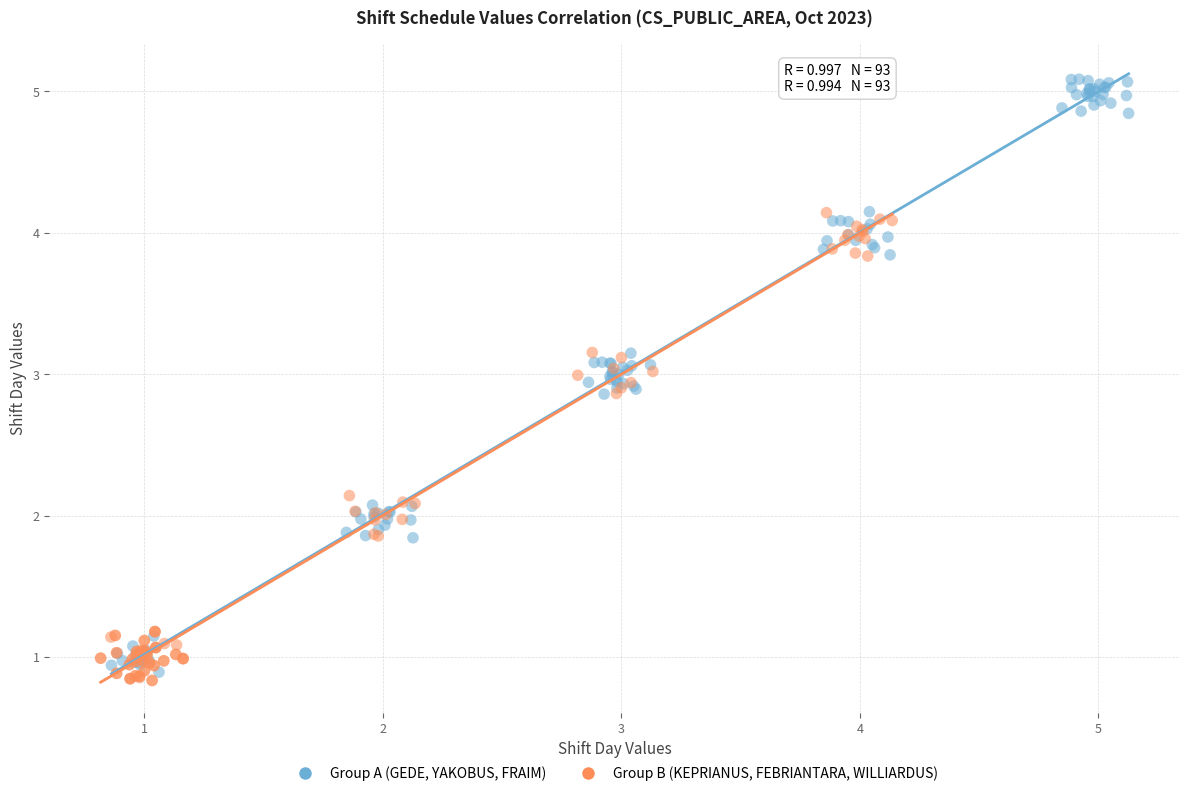

Which series reaches the maximum Y coordinate?

Group A (GEDE, YAKOBUS, FRAIM)